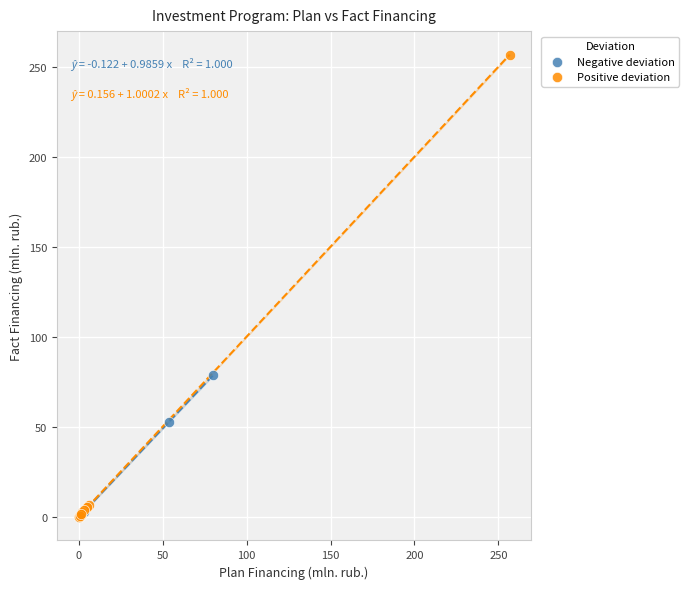

Which series contains the highest Y value?

Positive deviation